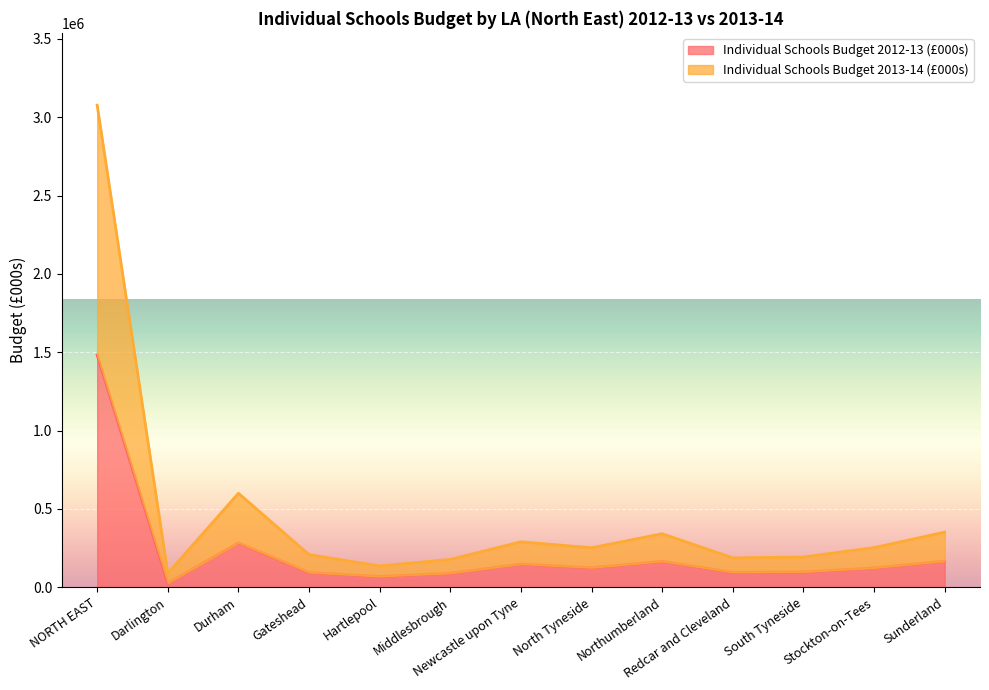

At how many categories does at least one series exceed 2654182?

1